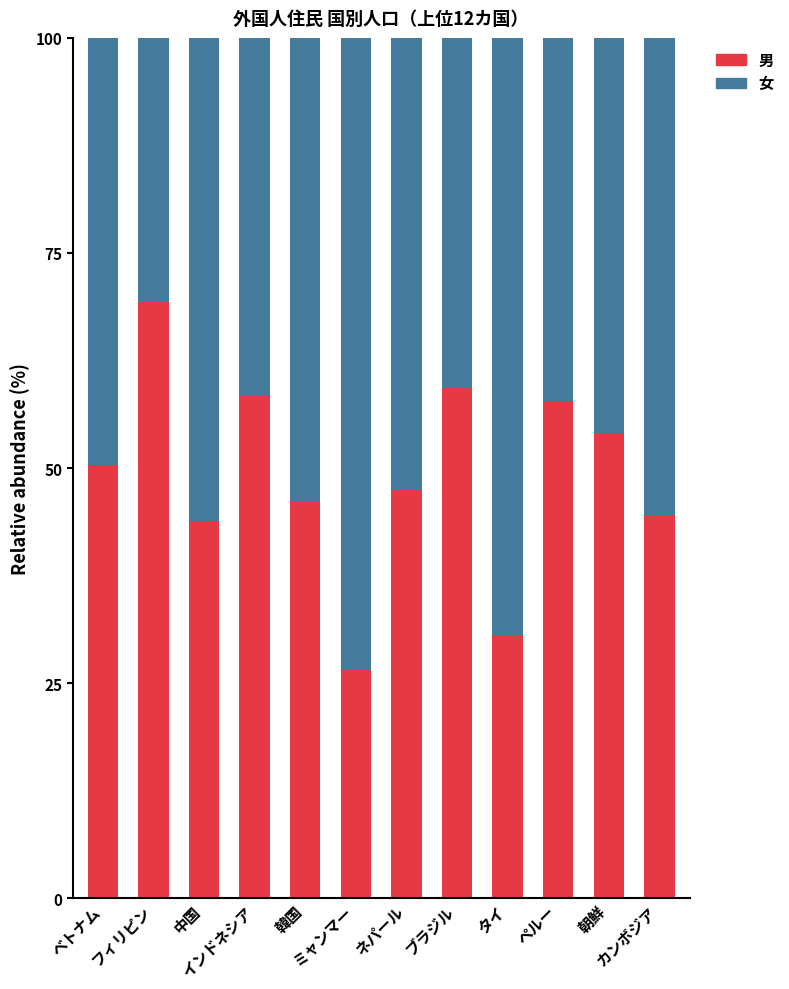

What is the minimum value for 男?

26.5